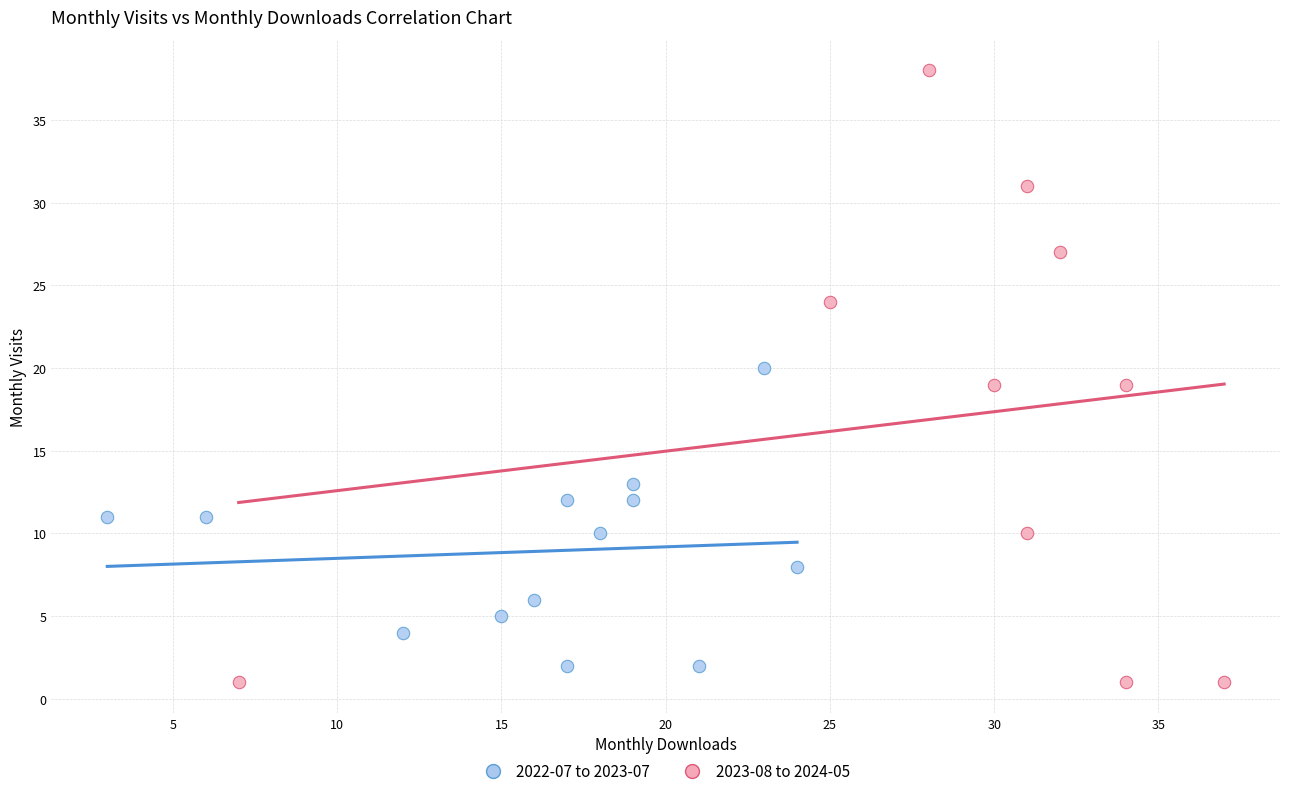

Which series contains the highest Y value?

2023-08 to 2024-05